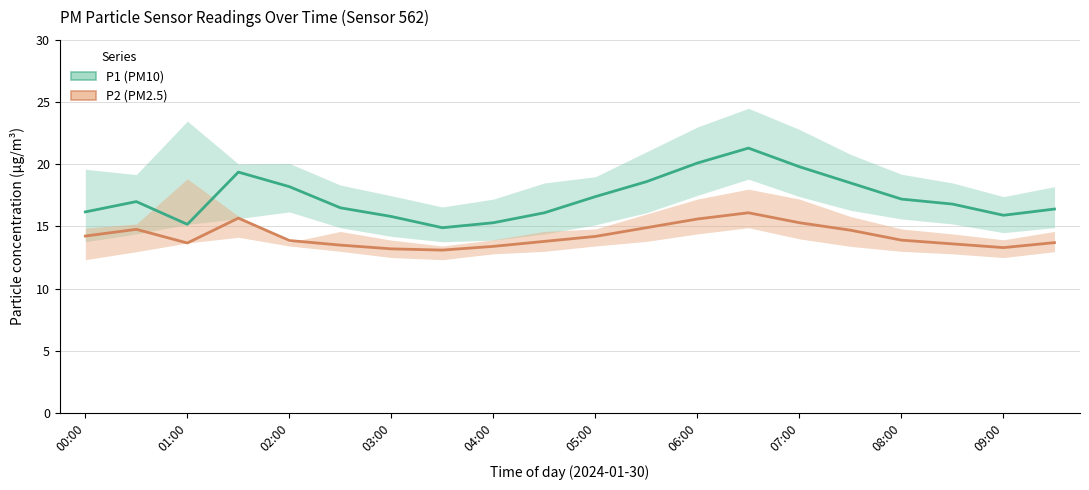

True or false: P1 (PM10) and P2 (PM2.5) cross at least once.

False